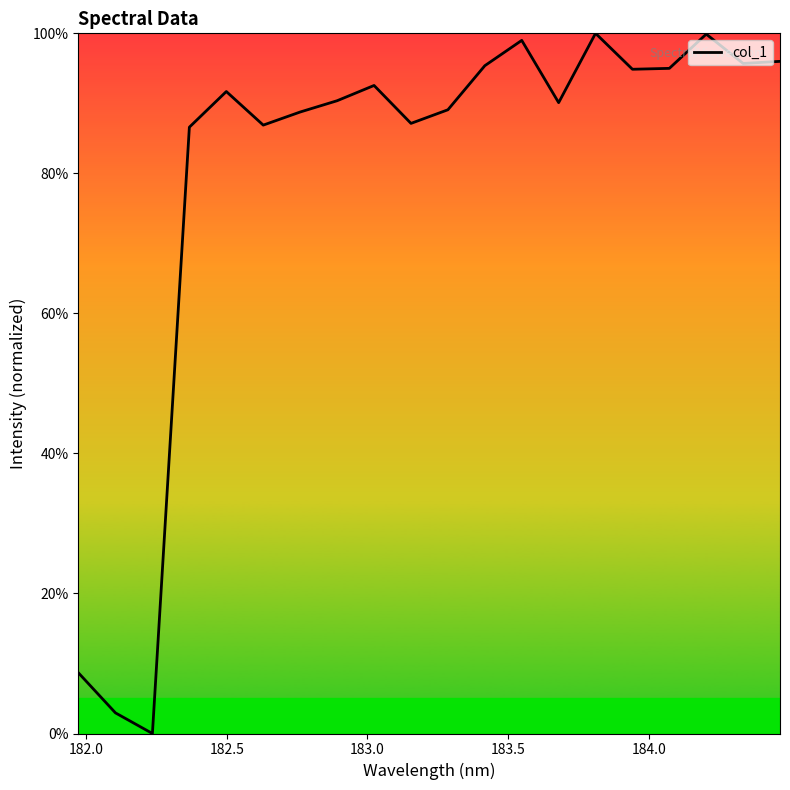

How many positive values are there?

19